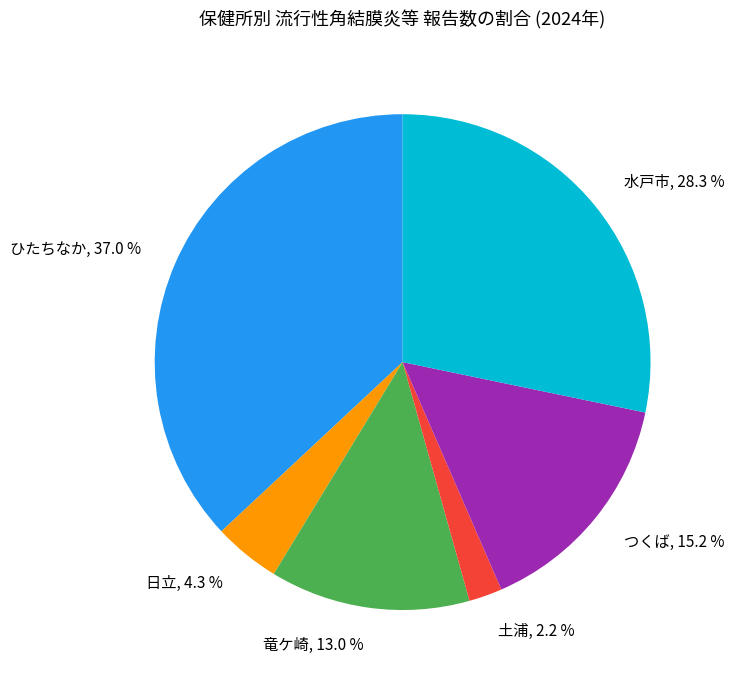

Is there any slice that represents more than half of the pie?

No